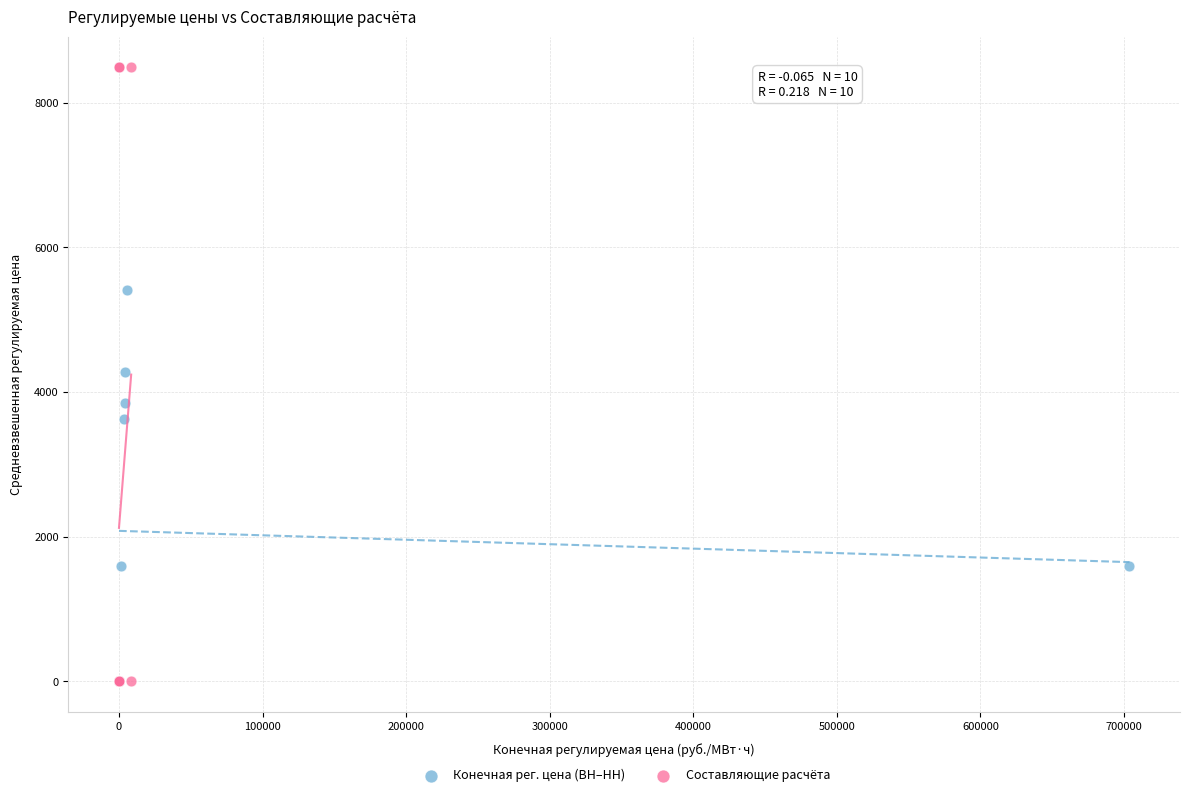

Which series reaches the maximum Y coordinate?

Составляющие расчёта